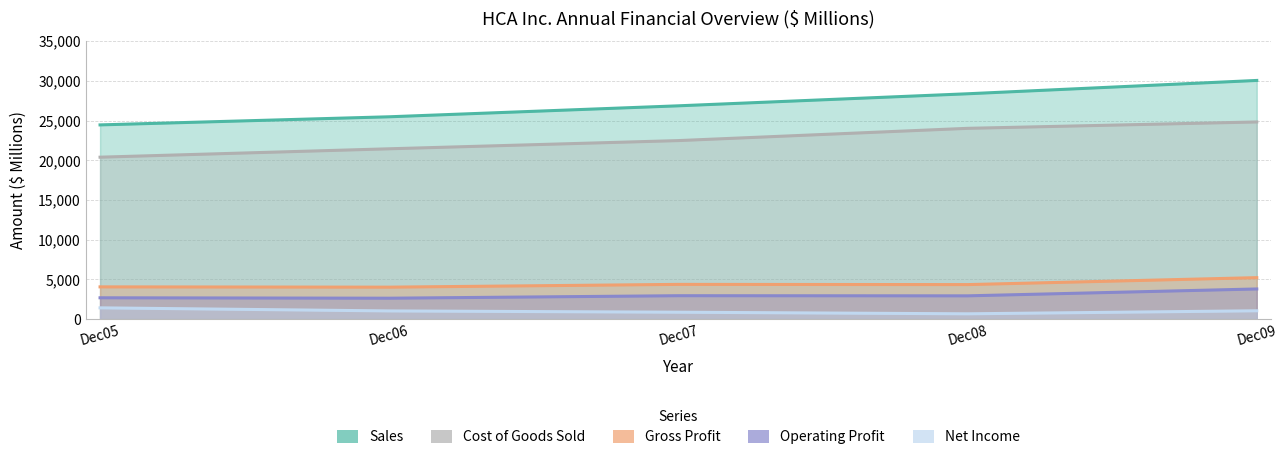

True or false: Cost of Goods Sold and Operating Profit intersect in this chart.

False